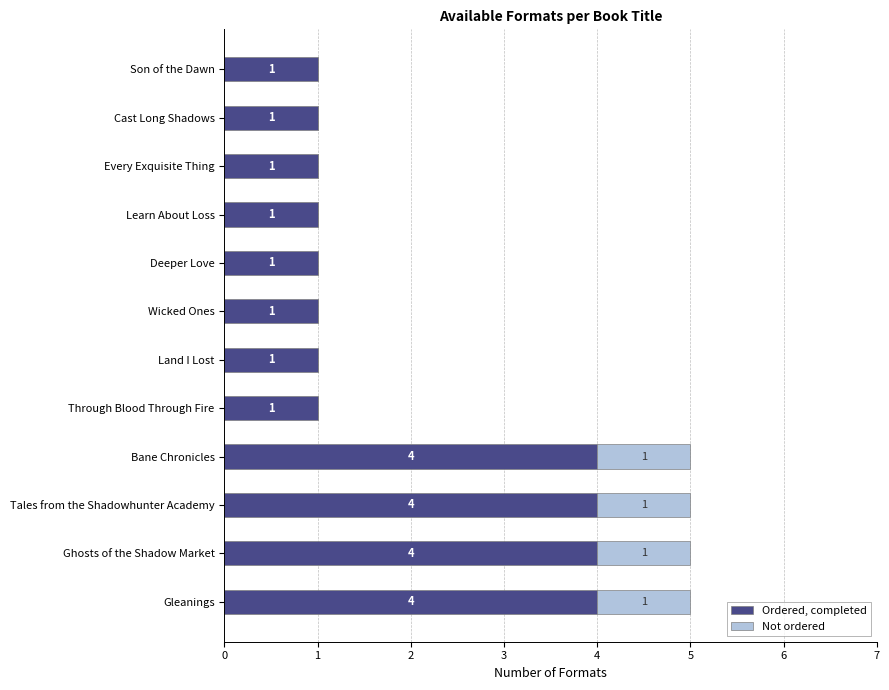

What is the total value across all series at Bane Chronicles?

5